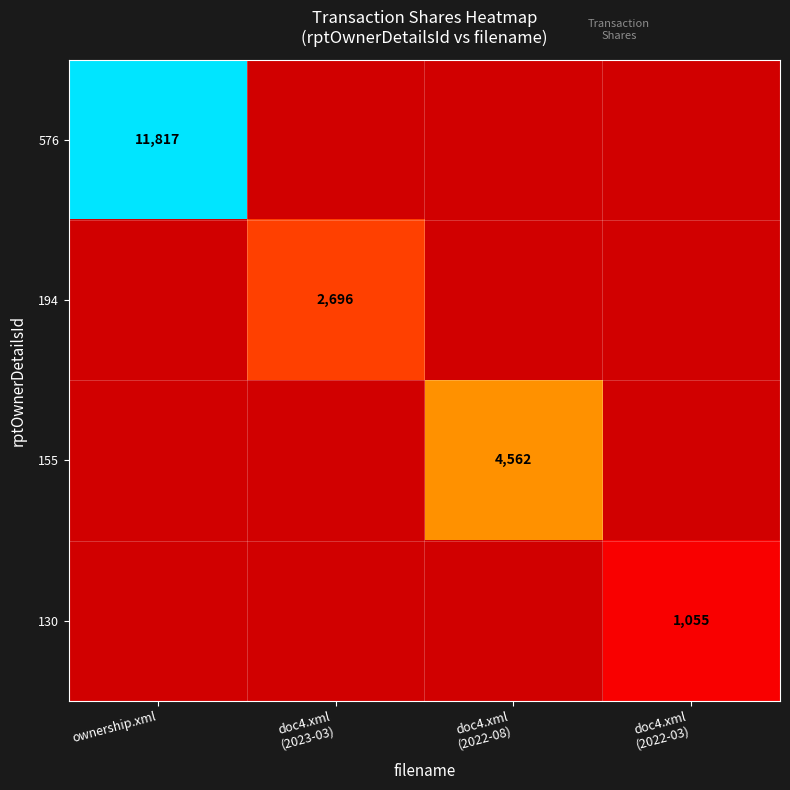

What is the difference between the highest and lowest values at ownership.xml?

11817